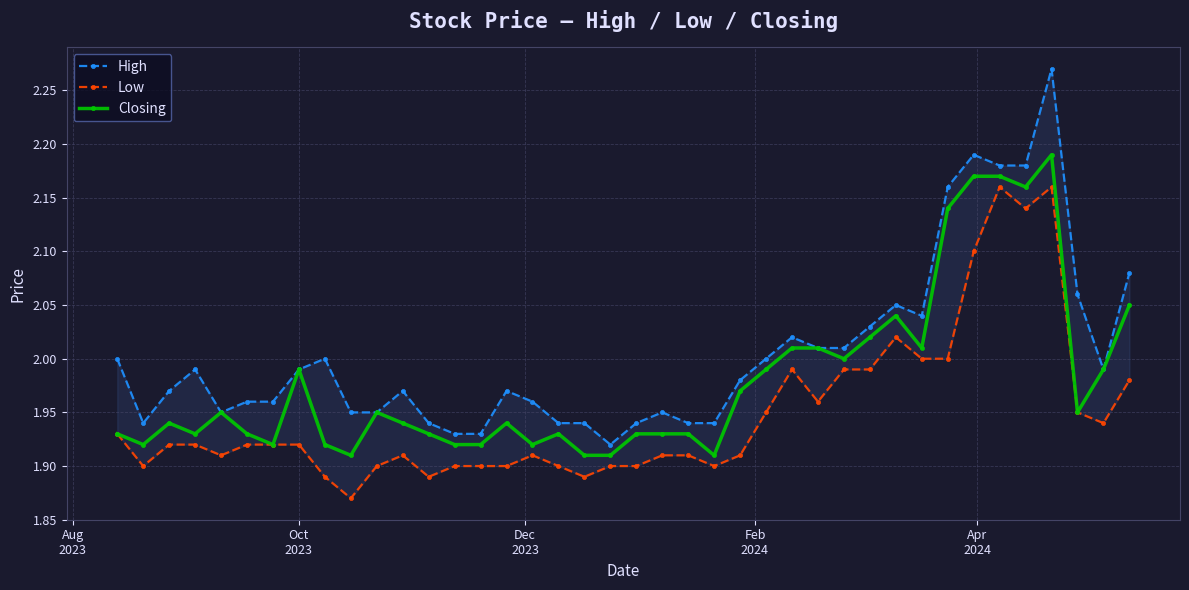

True or false: Low and Closing cross at least once.

False